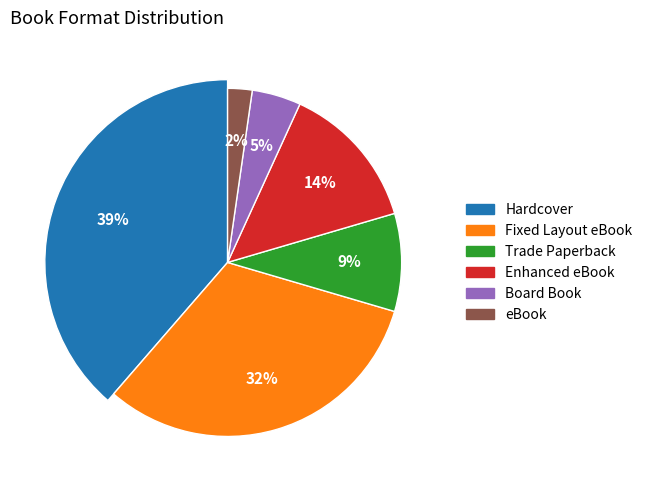

Approximately how many times larger is the value at Enhanced eBook compared to Board Book?

3.0